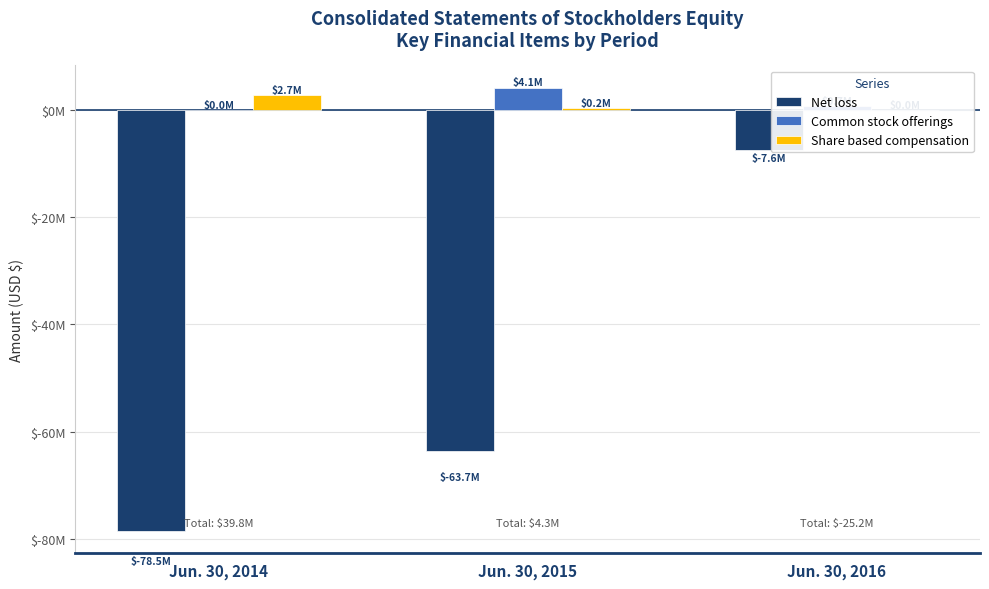

What is the difference between the maximum and second lowest values in the Common stock offerings series?

3467000